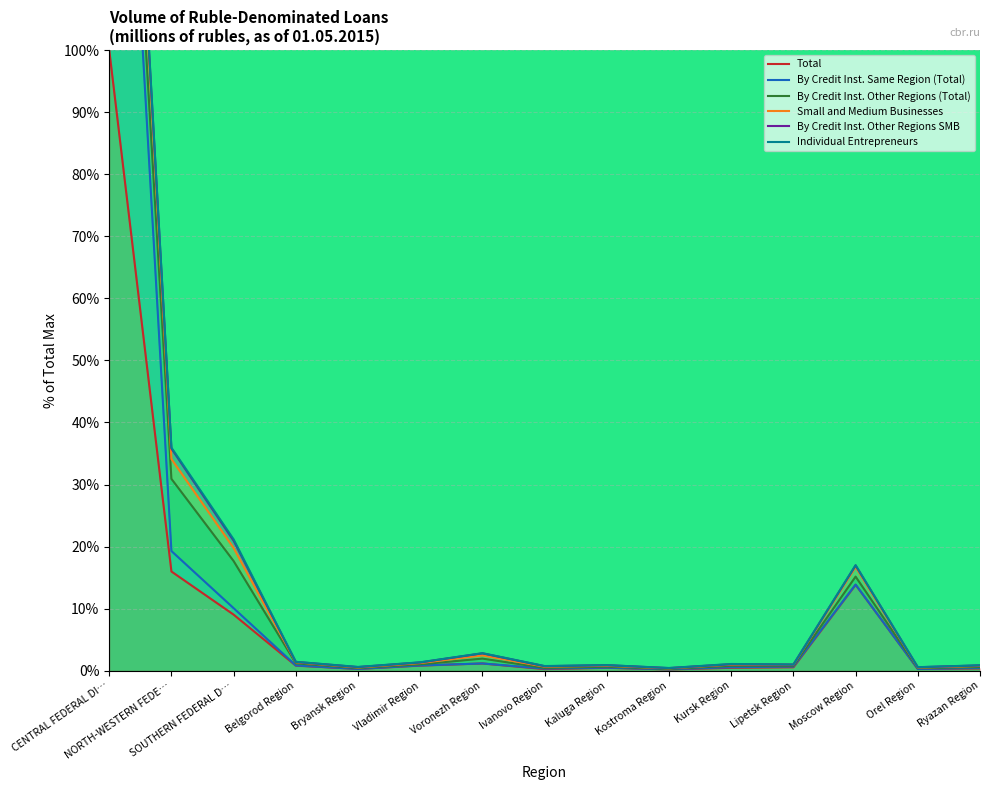

True or false: Small and Medium Businesses has a value of 3.8 at Moscow Region.

False